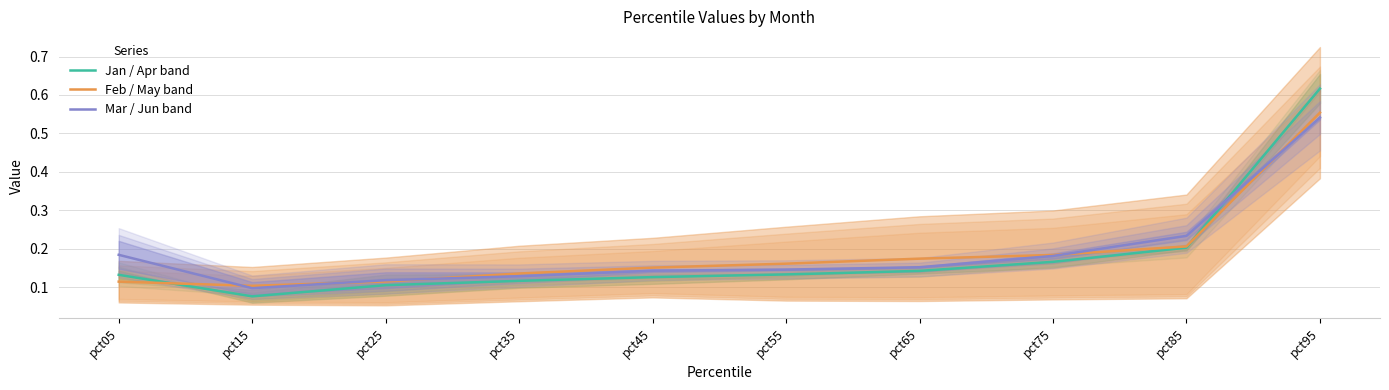

What is the difference between the second highest and minimum values in the Jan / Apr band series?

0.1